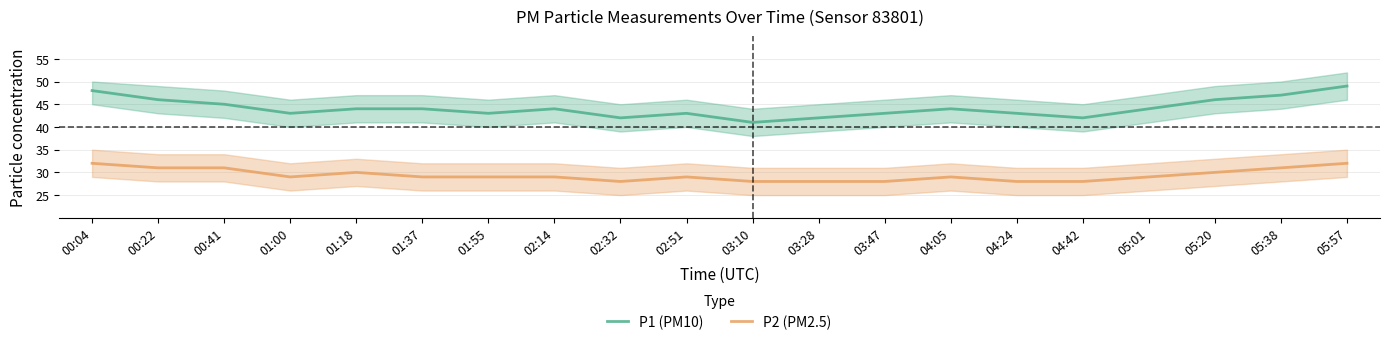

Which has a higher value, 01:37 or 03:28?

01:37